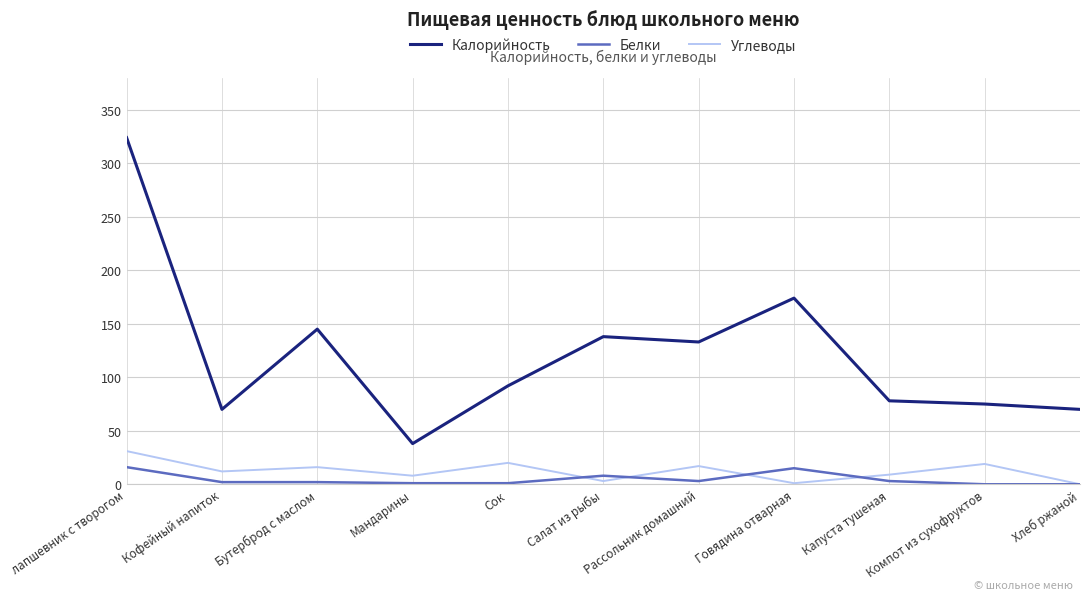

What are all the series names shown in the legend?

Калорийность, Белки, Углеводы